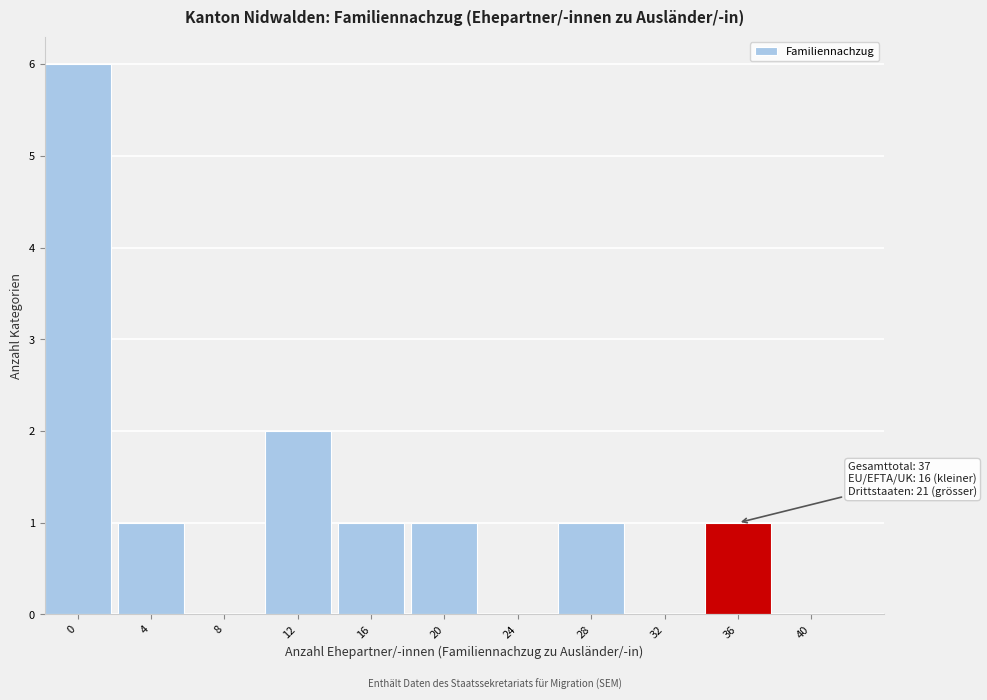

Reading left to right, transcribe all the data shown in this chart.

0=6	4=1	8=0	12=2	16=1	20=1	24=0	28=1	32=0	36=1	40=0